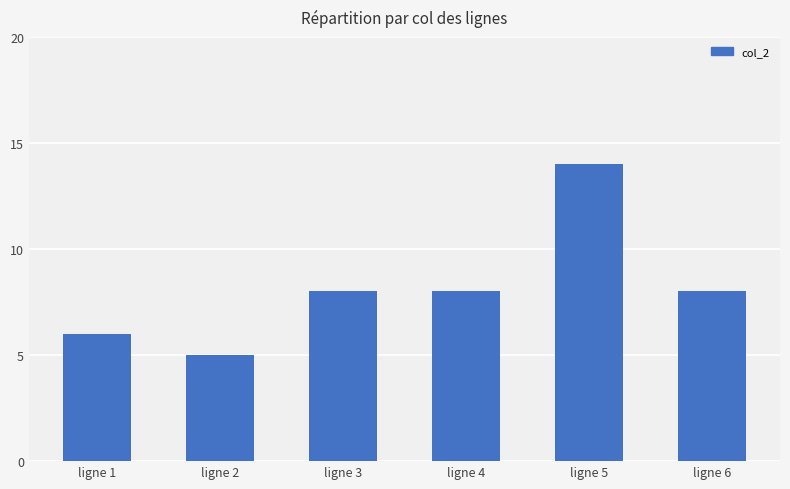

What is the change in value from ligne 1 to ligne 6?

+2